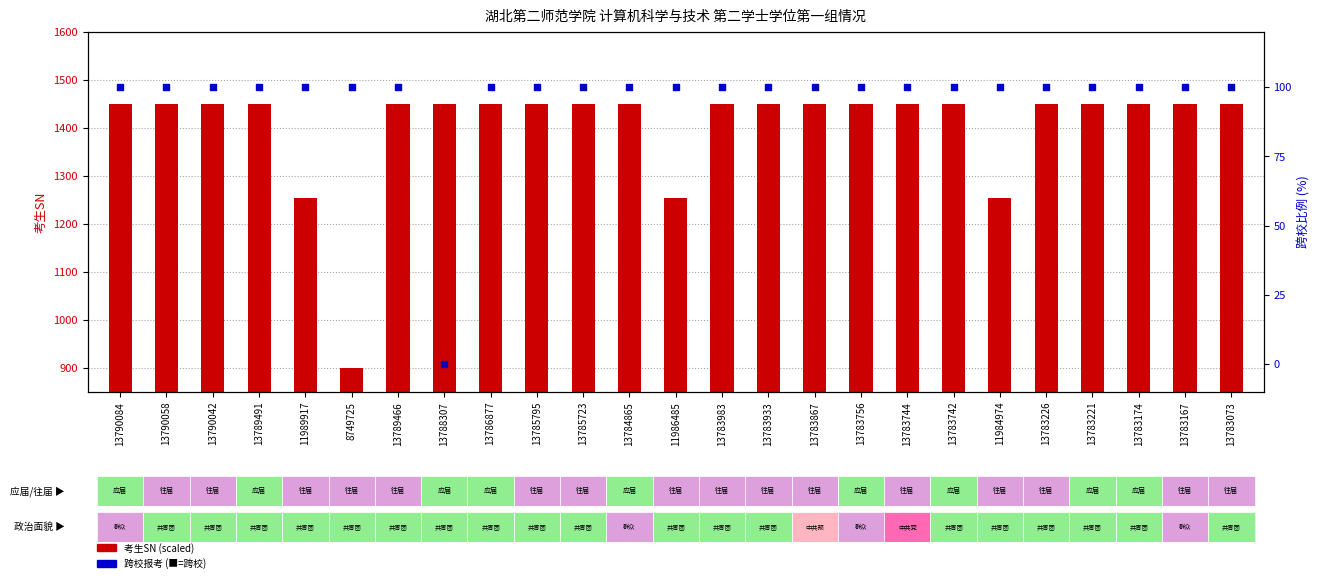

Which series has the widest spread of Y values?

考生SN (scaled)